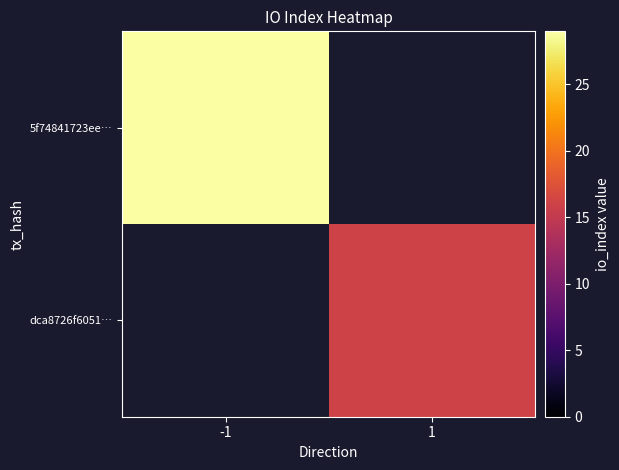

How many values in 5f74841723ee… are above zero?

1